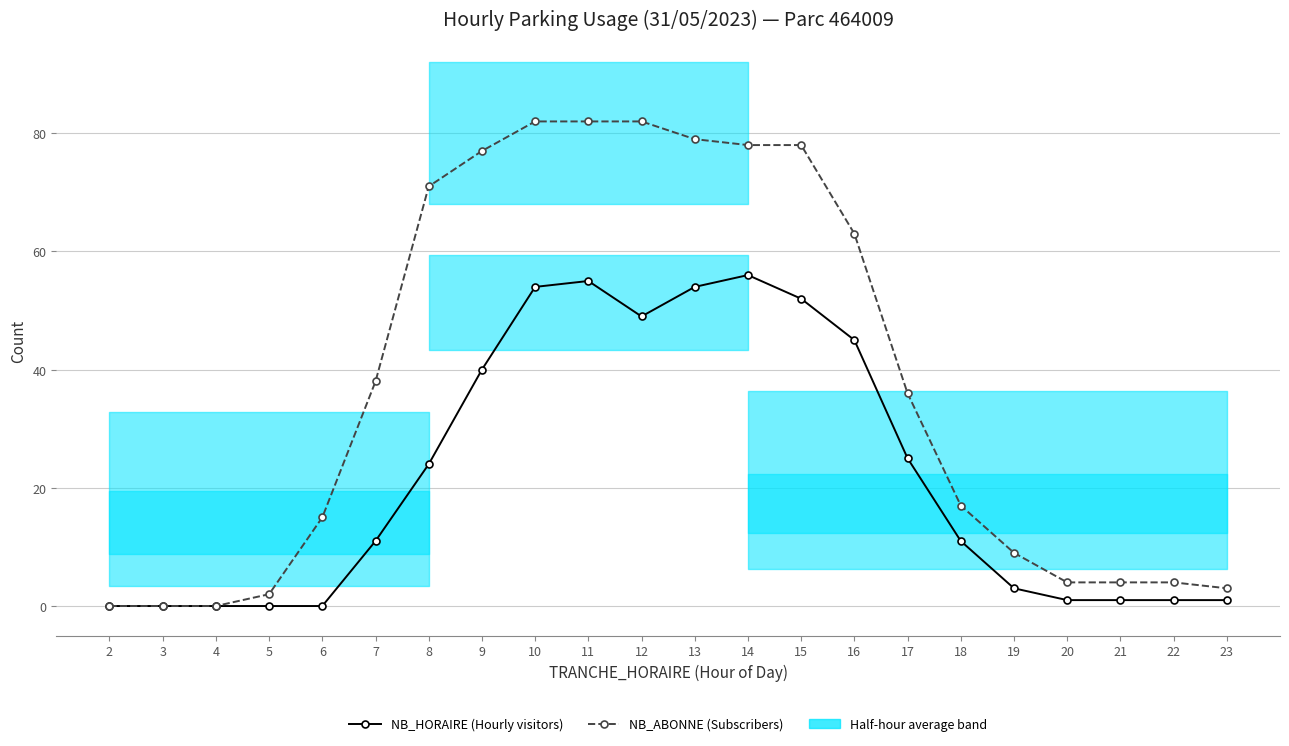

What is the sum of all NB_ABONNE (Subscribers) values?

824